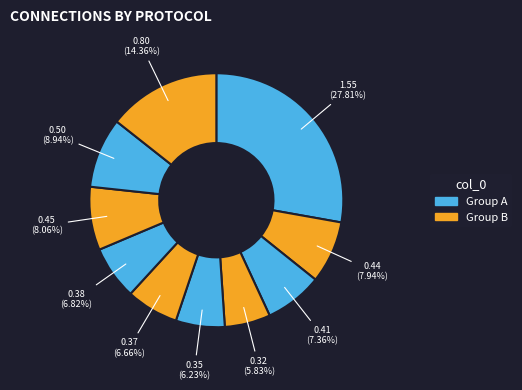

Is there a majority slice in this chart?

No